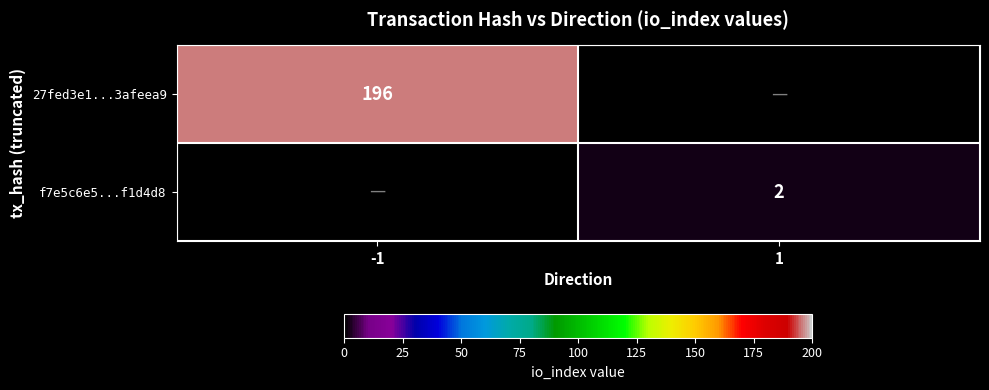

Which label corresponds to the largest value in the chart?

-1